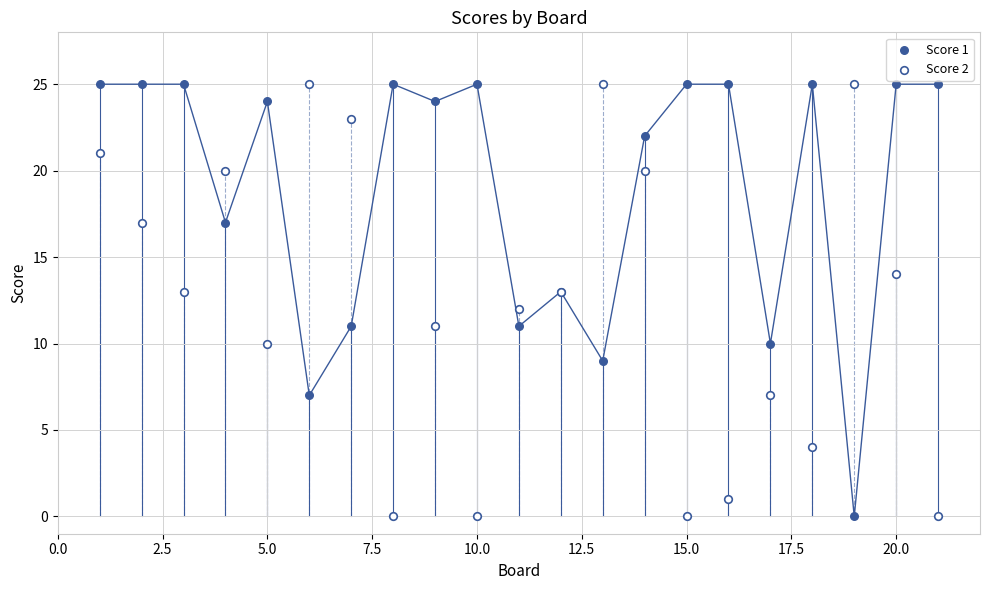

What are all the series names shown in the legend?

Score 1, Score 2